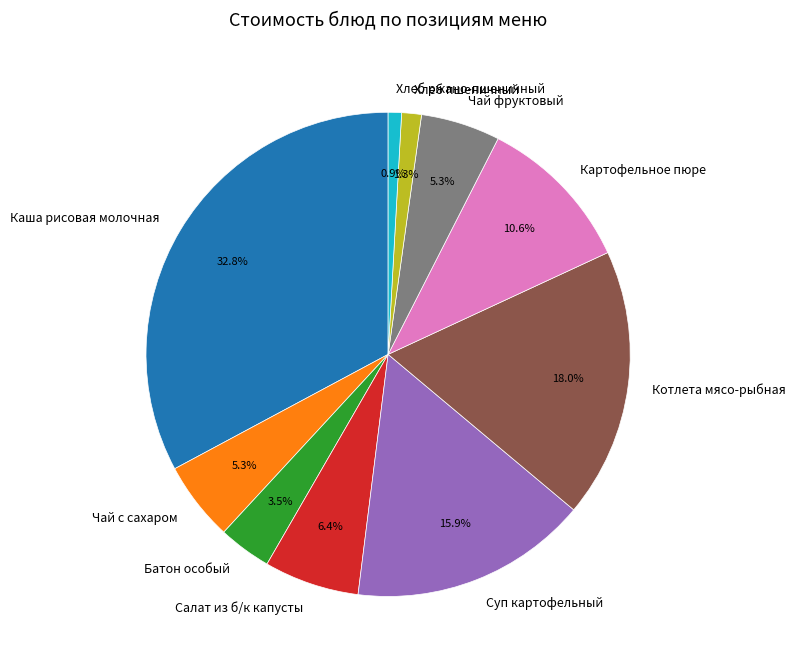

To the nearest percent, what is the average slice percentage?

10%